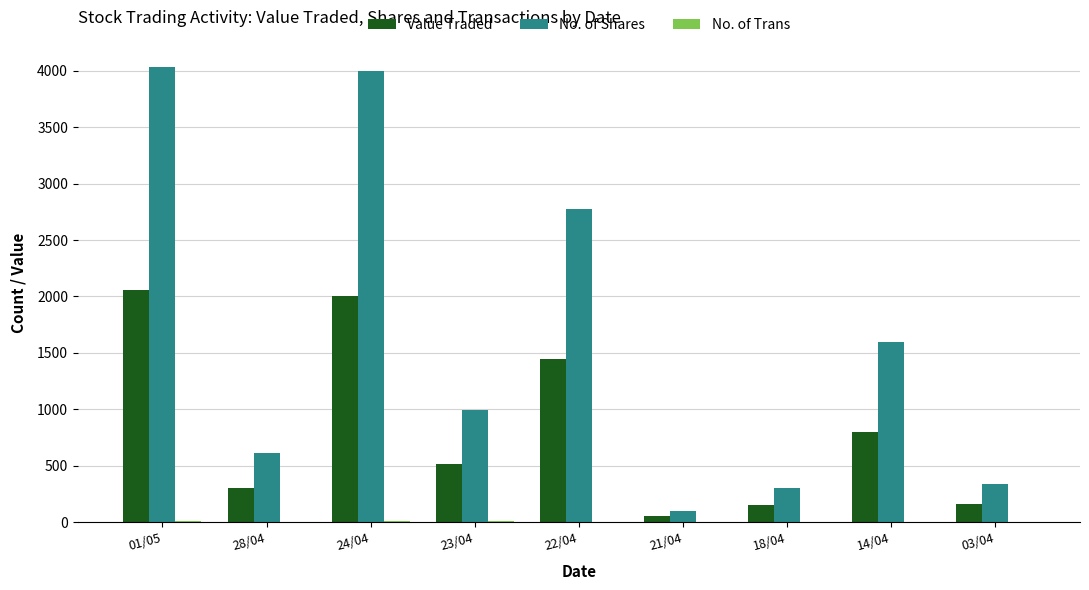

What is the sum of the Value Traded values at 23/04 and 14/04?

1317